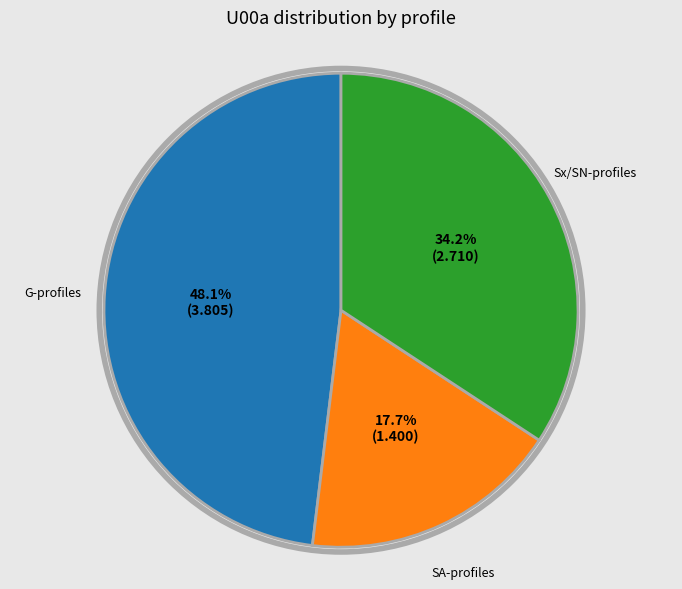

Between SA-profiles and G-profiles, which is larger?

G-profiles